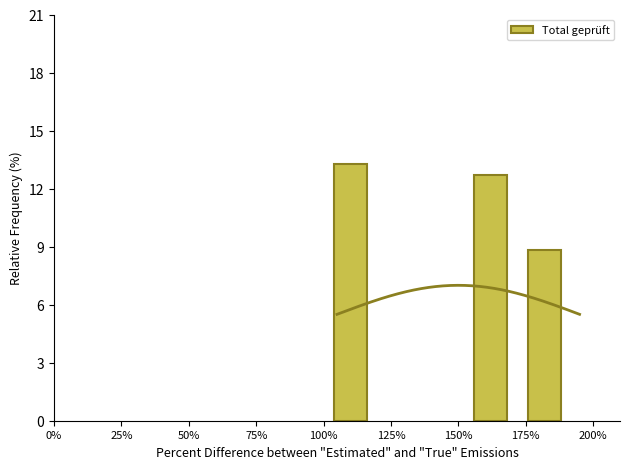

What is the sum of all Total geprüft values?

34.8